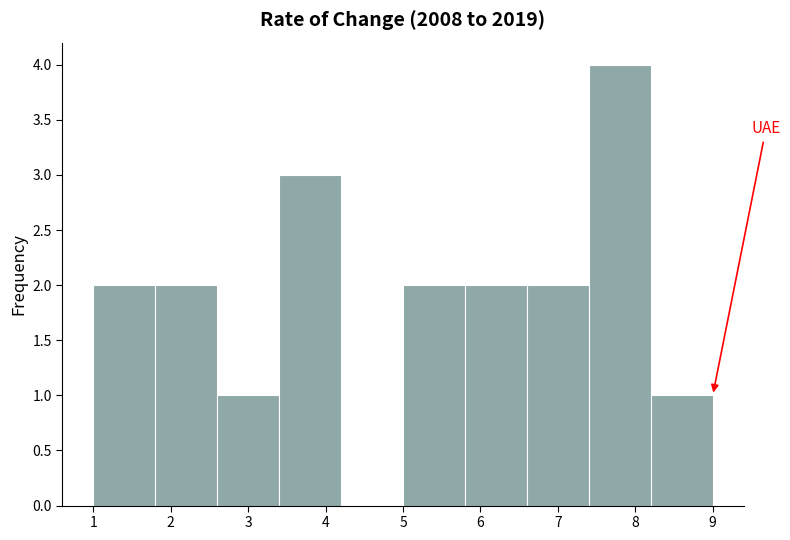

Which range on the x-axis has the tallest bar?

7.4 to 8.2